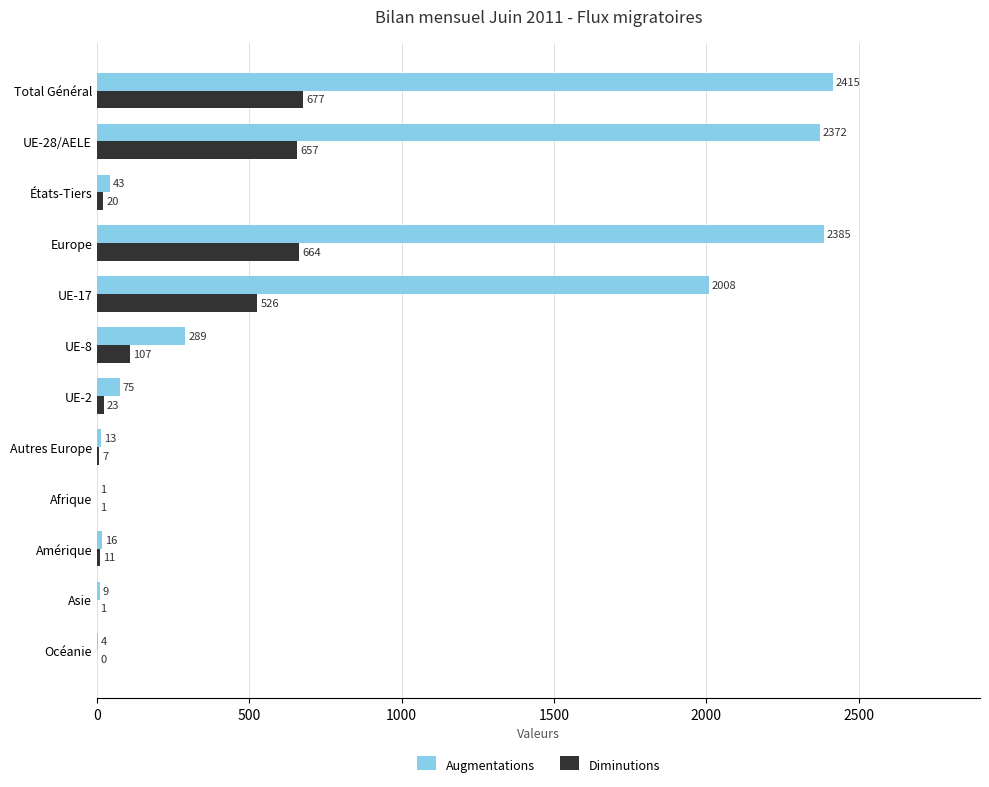

At which label is Augmentations closest to 1208?

UE-17